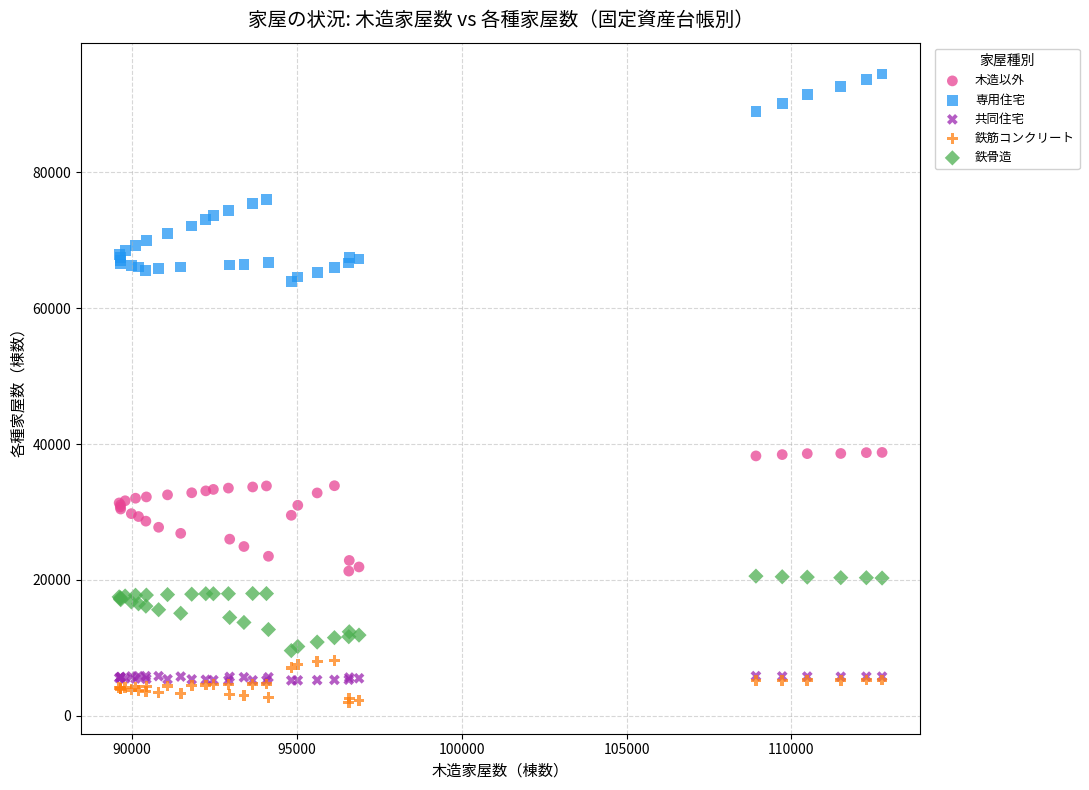

Which series has the largest Y range (max minus min)?

専用住宅